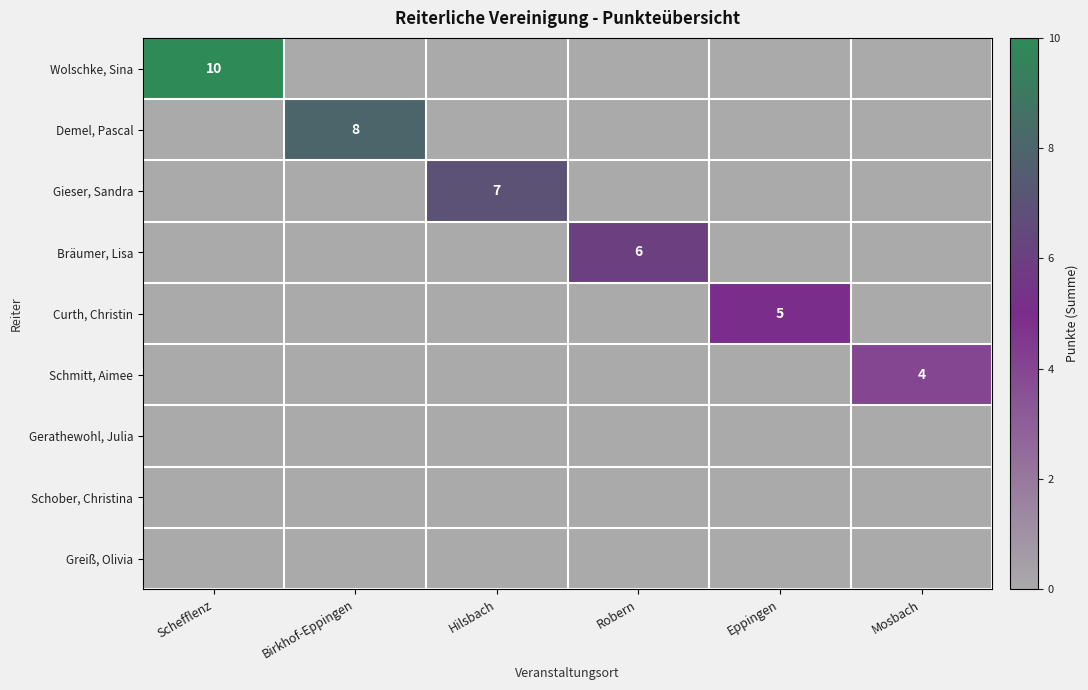

True or false: Curth, Christin has a value of -3 at Birkhof-Eppingen.

False